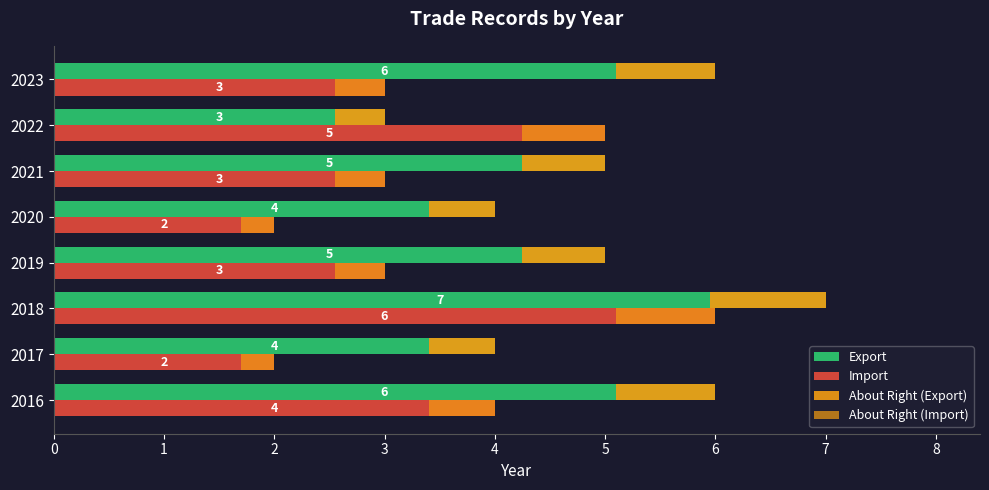

Are the bars grouped side by side (vs. stacked)?

Yes